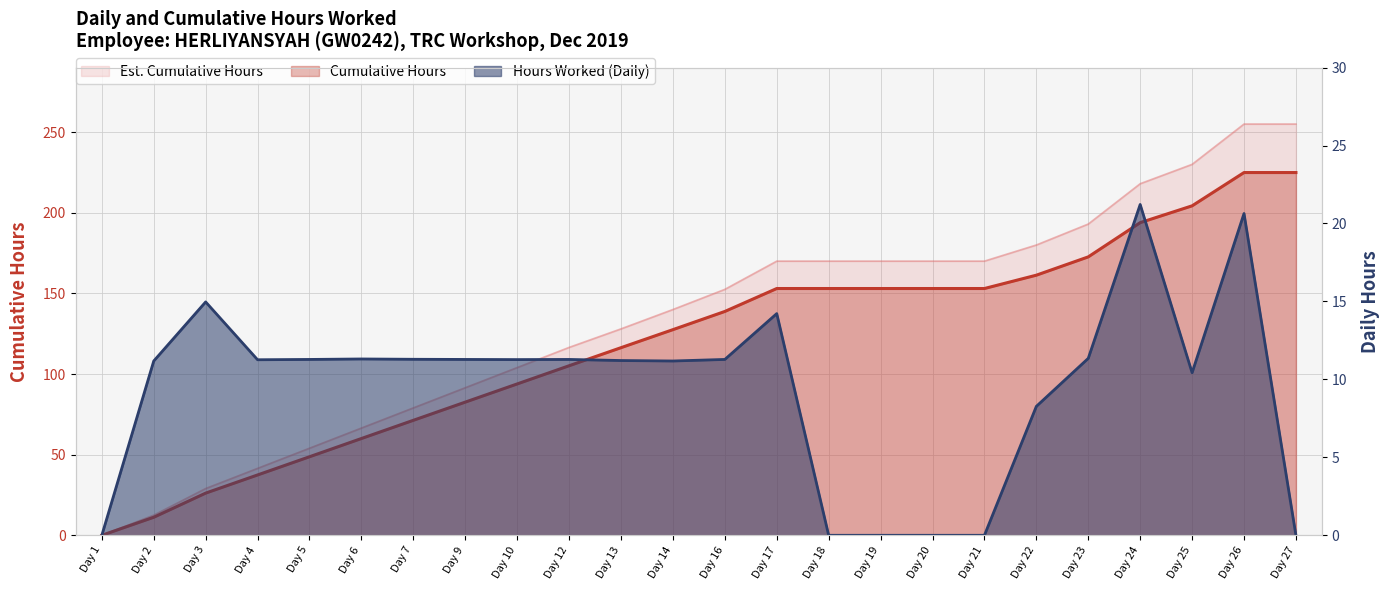

True or false: Hours Worked has more than 1 interior local peaks.

True